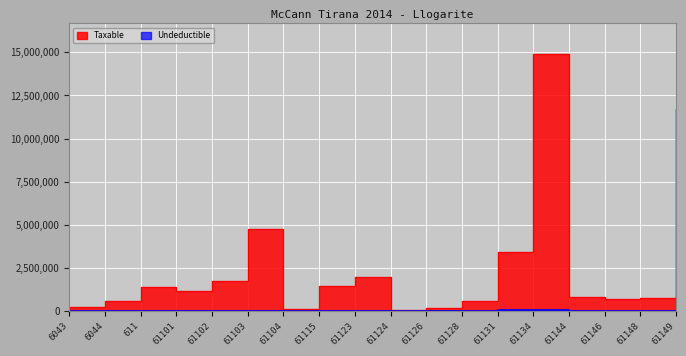

True or false: Undeductible and Taxable intersect in this chart.

False